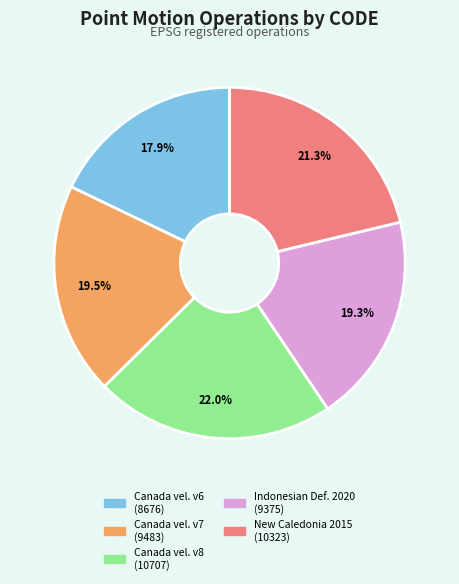

Does any single category account for the majority?

No